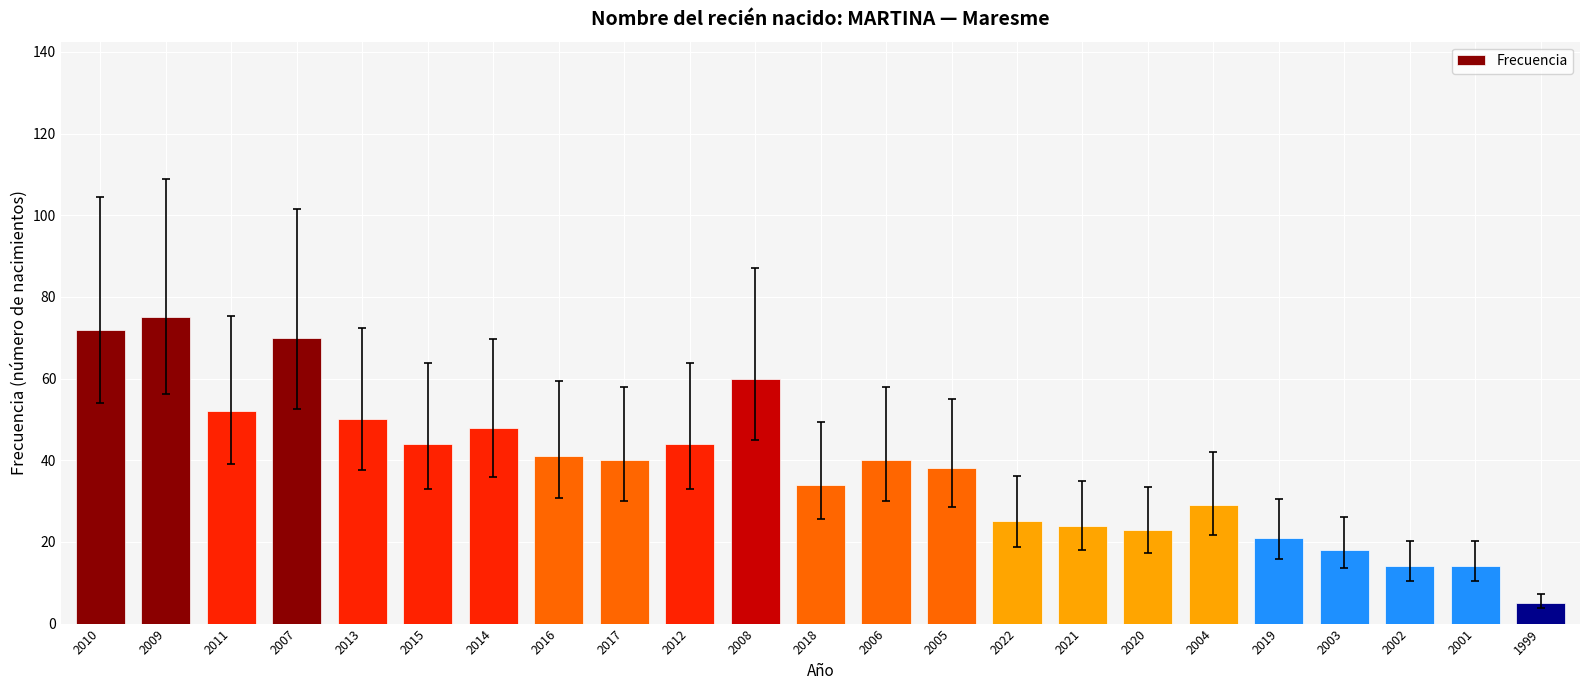

Reading left to right, extract all data points from this chart.

72	75	52	70	50	44	48	41	40	44	60	34	40	38	25	24	23	29	21	18	14	14	5